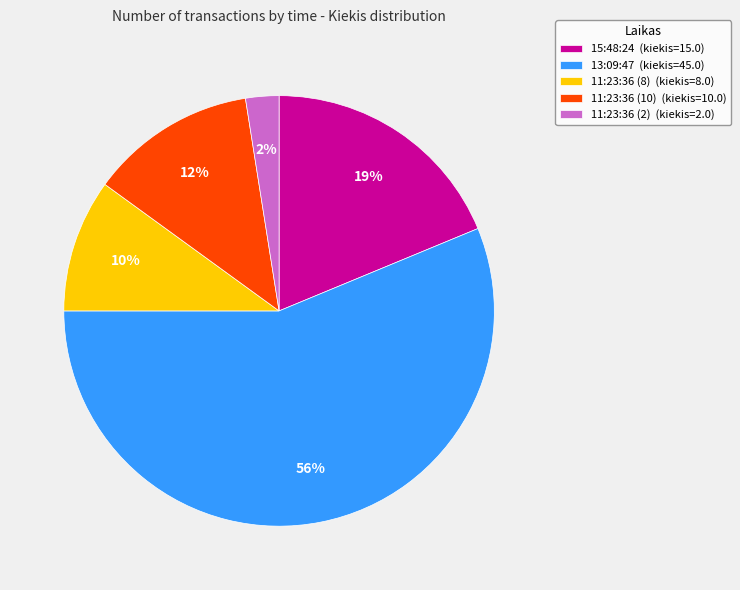

What is the smallest slice in the pie chart?

11:23:36 (2)